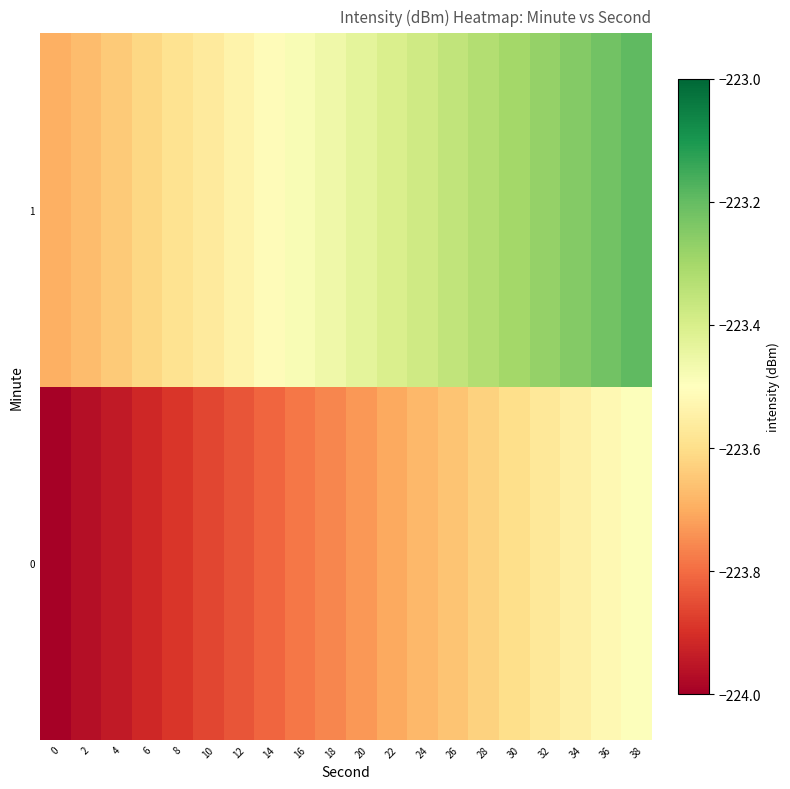

Reading left to right, transcribe all the data shown in this chart.

0: 0=-224.0	2=-224.0	4=-223.9	6=-223.9	8=-223.9	10=-223.9	12=-223.8	14=-223.8	16=-223.8	18=-223.8	20=-223.7	22=-223.7	24=-223.7	26=-223.7	28=-223.6	30=-223.6	32=-223.6	34=-223.5	36=-223.5	38=-223.5
1: 0=-223.7	2=-223.7	4=-223.6	6=-223.6	8=-223.6	10=-223.6	12=-223.5	14=-223.5	16=-223.5	18=-223.5	20=-223.4	22=-223.4	24=-223.4	26=-223.4	28=-223.3	30=-223.3	32=-223.3	34=-223.2	36=-223.2	38=-223.2